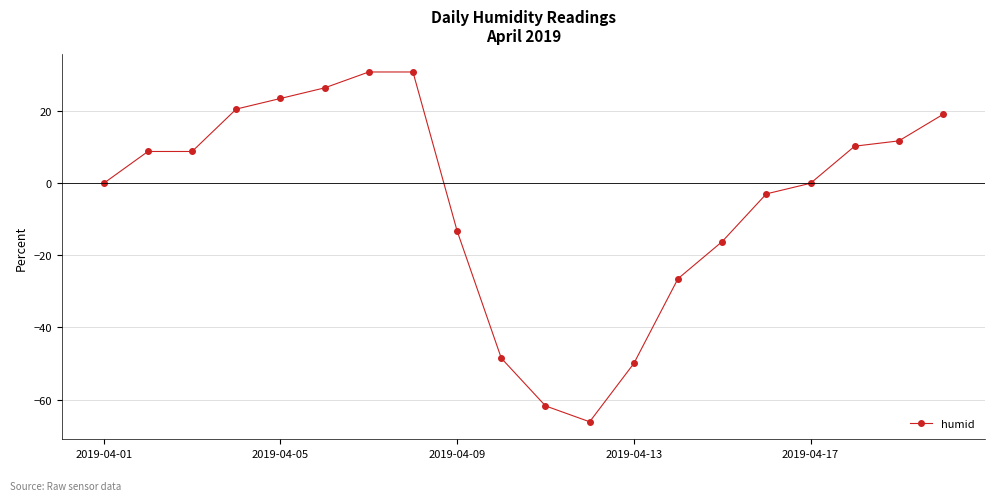

What is the maximum value shown in the chart?

30.9